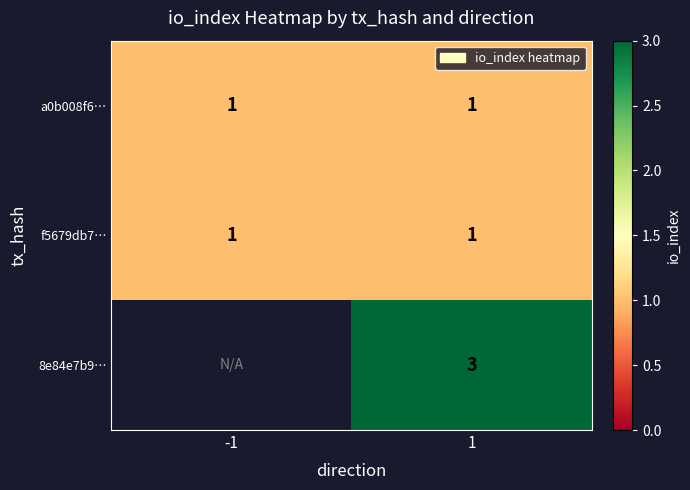

The value of a0b008f6… at -1 is 0.4. True or false?

False